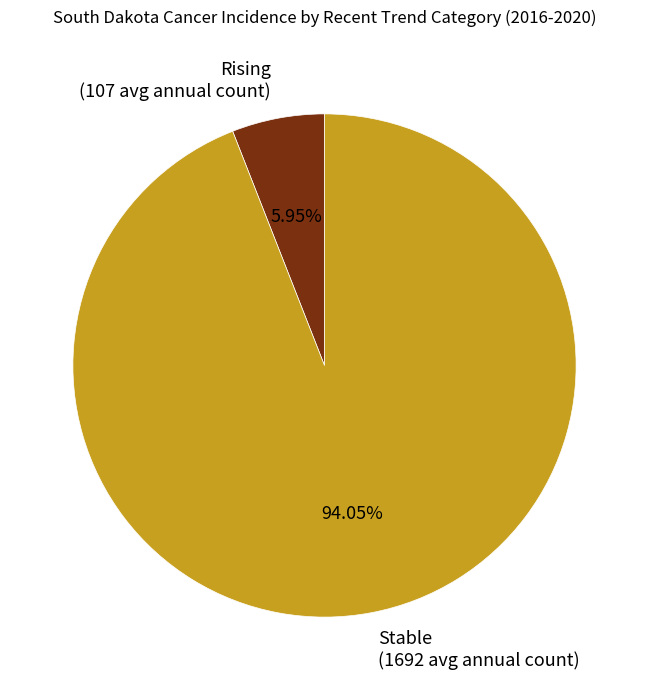

Does any single category account for the majority?

Yes